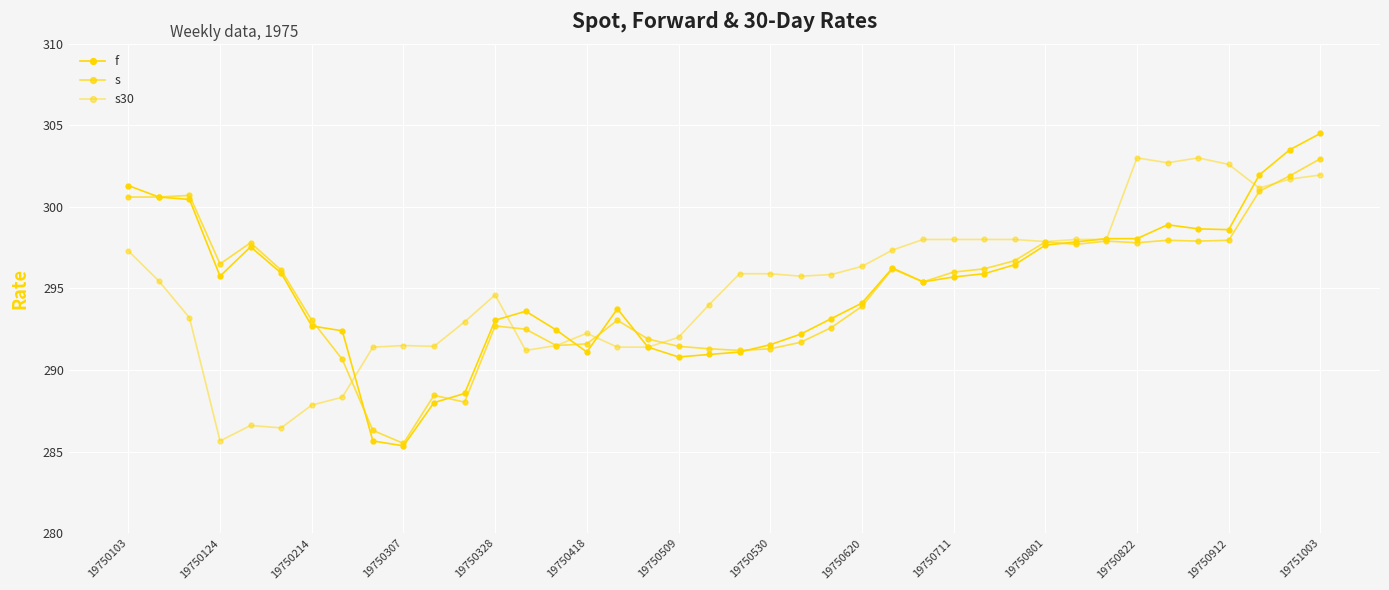

What is the average value of the s30 series?

295.1